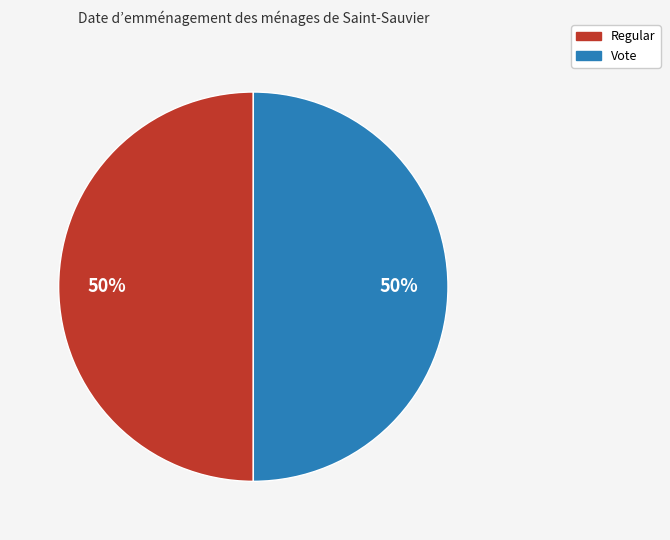

To the nearest percent, what portion does Regular represent?

50%